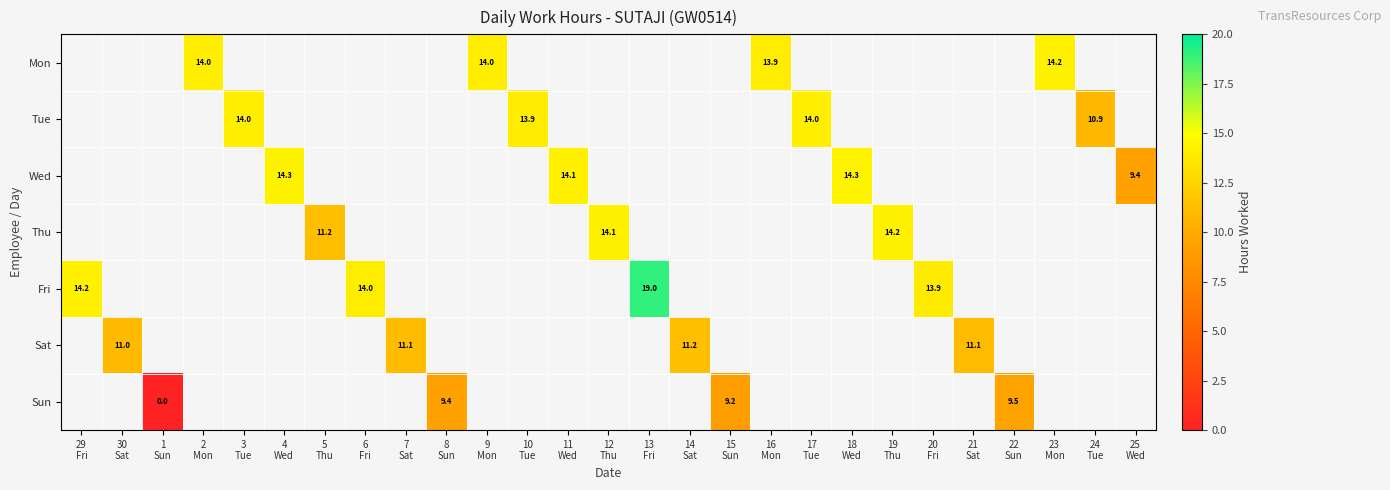

The value of Tue at 17 Tue is 14.0. True or false?

True